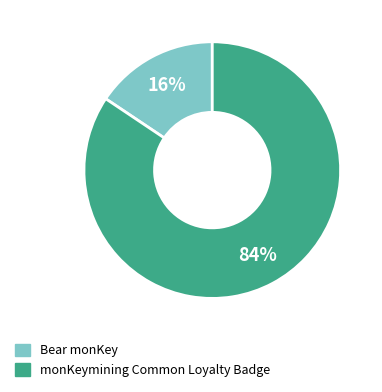

Between monKeymining Common Loyalty Badge and Bear monKey, which is larger?

monKeymining Common Loyalty Badge